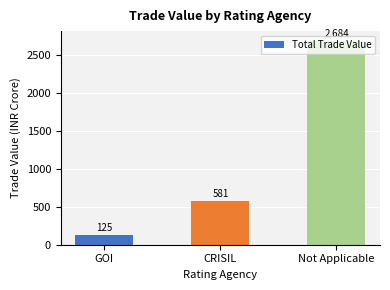

What is the label of the 2nd bar from the left?

CRISIL